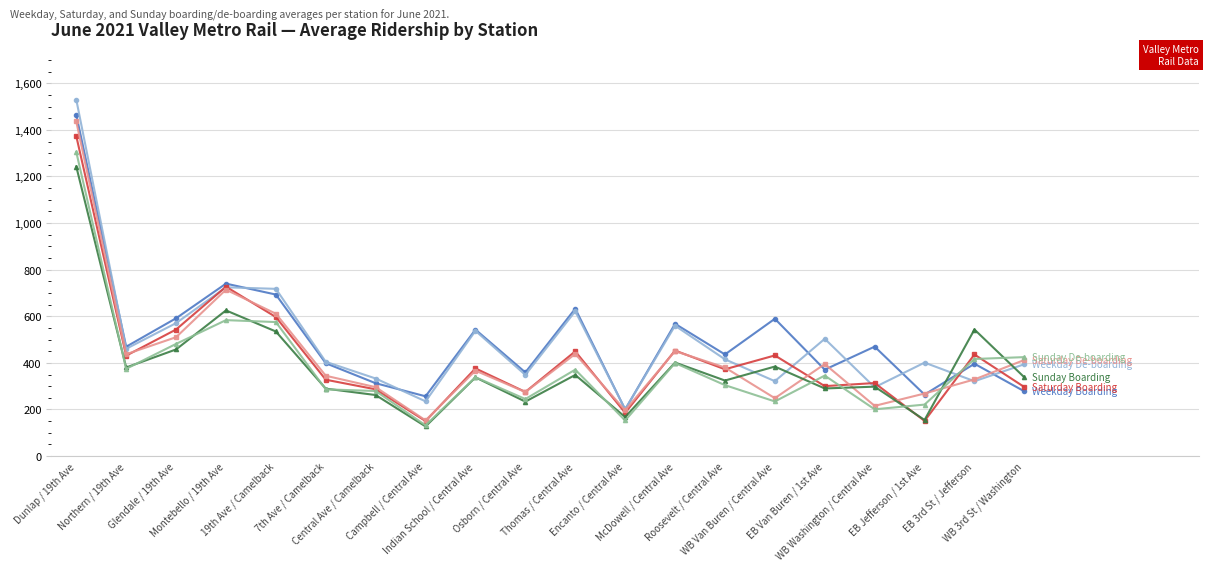

What is the greatest value displayed?

1530.1